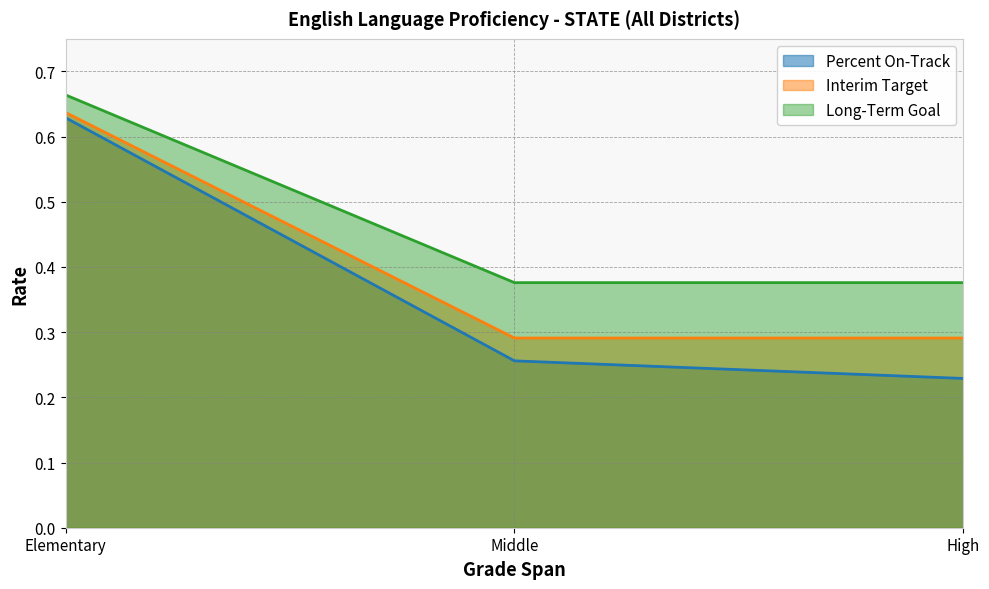

What is the average value of the Percent On-Track series?

0.4